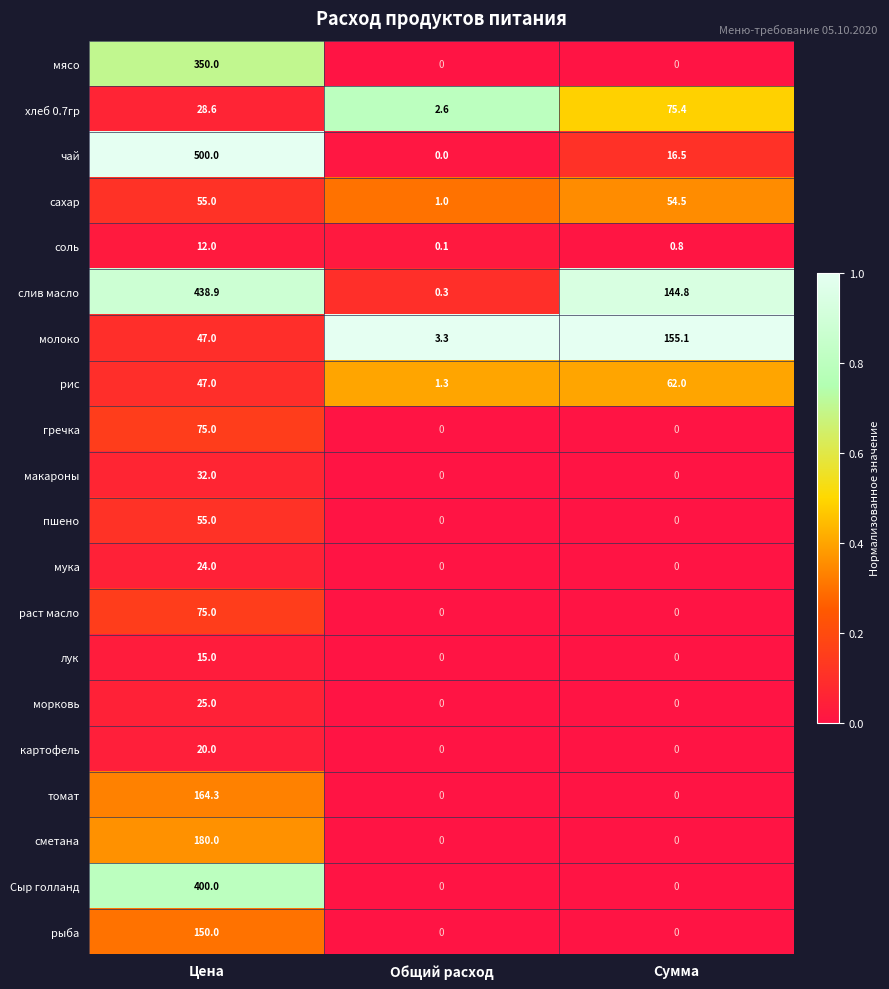

Read the молоко value at Общий расход.

3.3